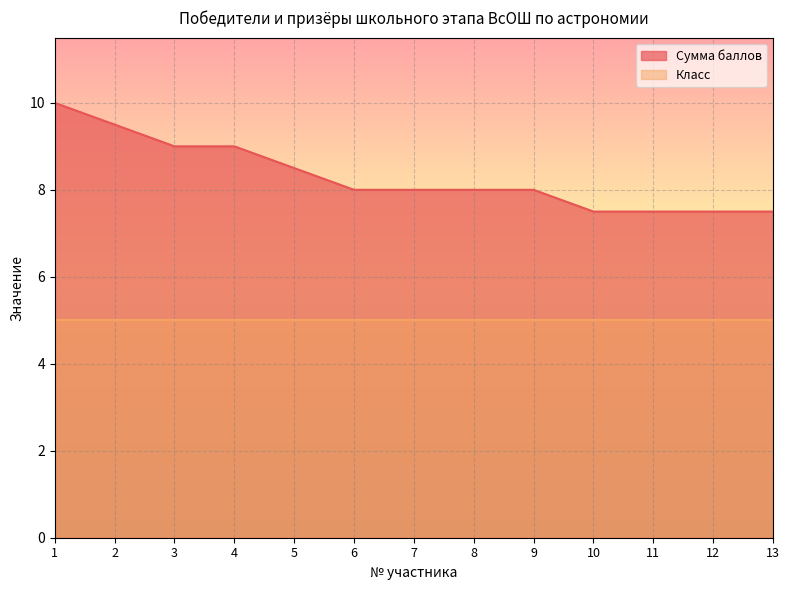

What is the maximum value shown in the chart?

10.0